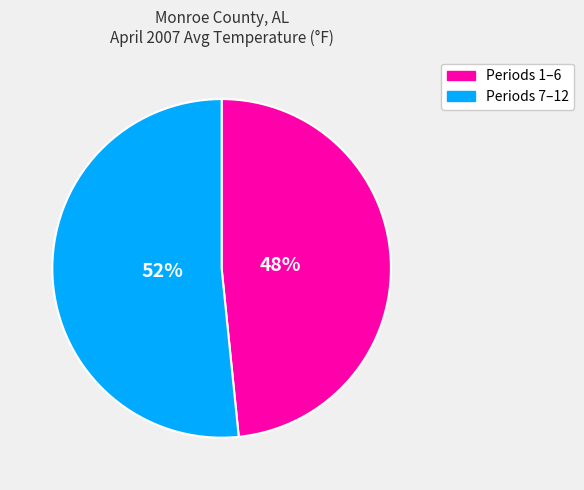

Does any single category account for the majority?

Yes